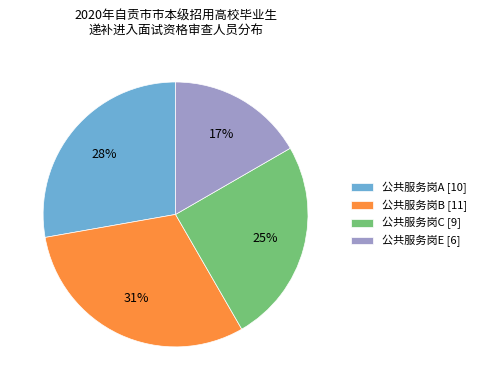

Do 公共服务岗B and 公共服务岗A together represent more than half of the pie?

Yes